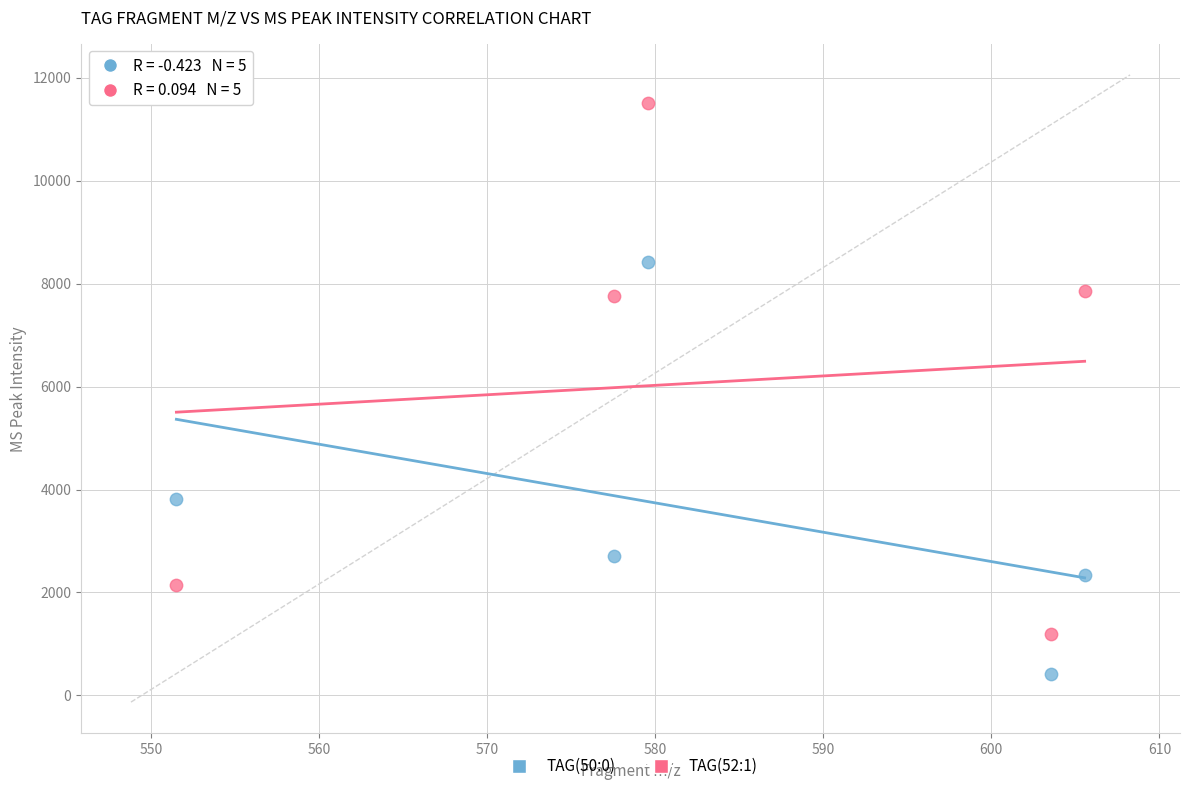

Across all data points, what is the average Y value?

4813